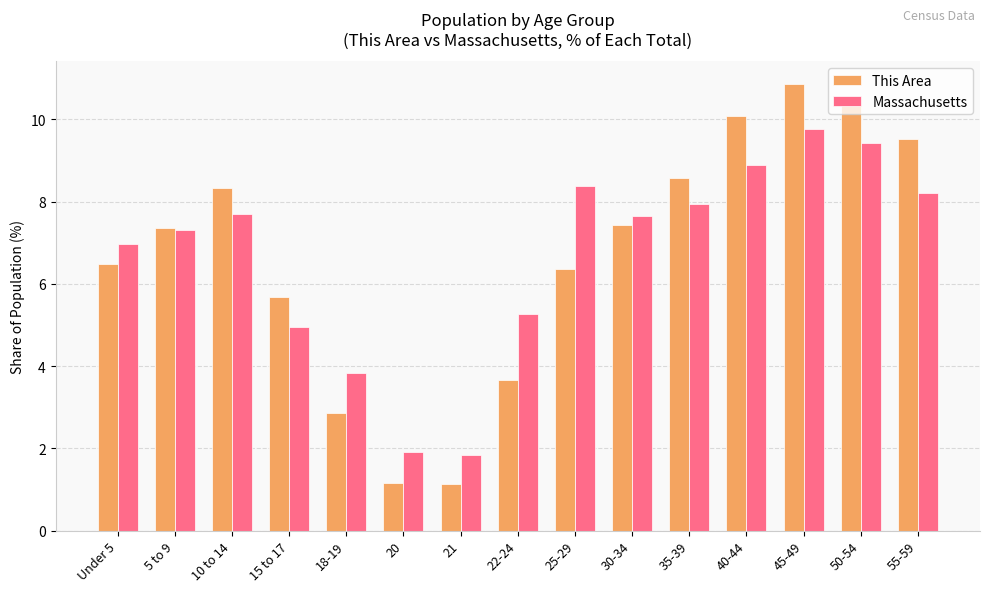

At which label is Massachusetts closest to 5?

15 to 17